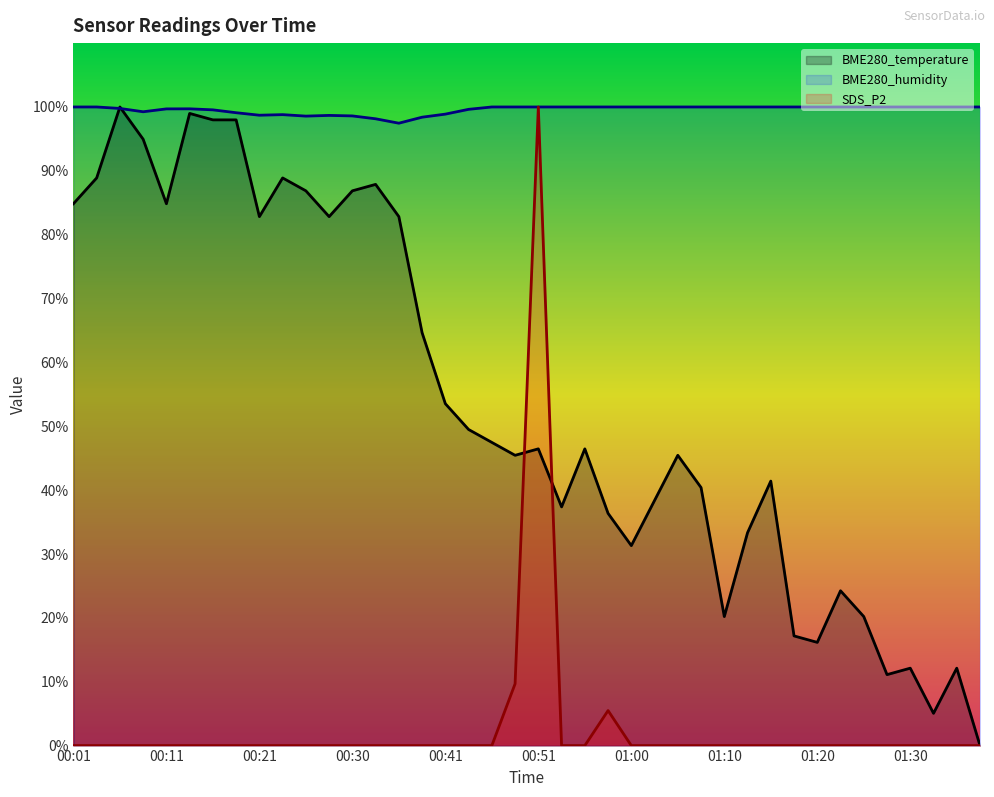

At which category does SDS_P2 reach its first local peak?

00:51